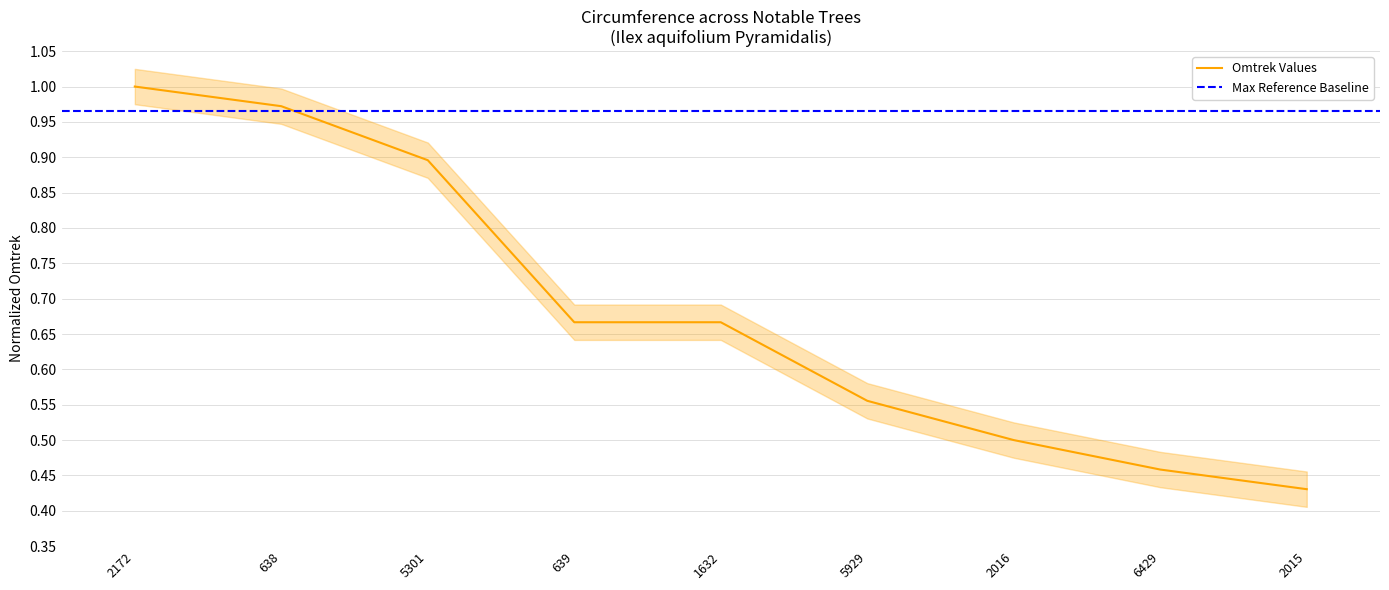

How many lines are shown in the chart?

1